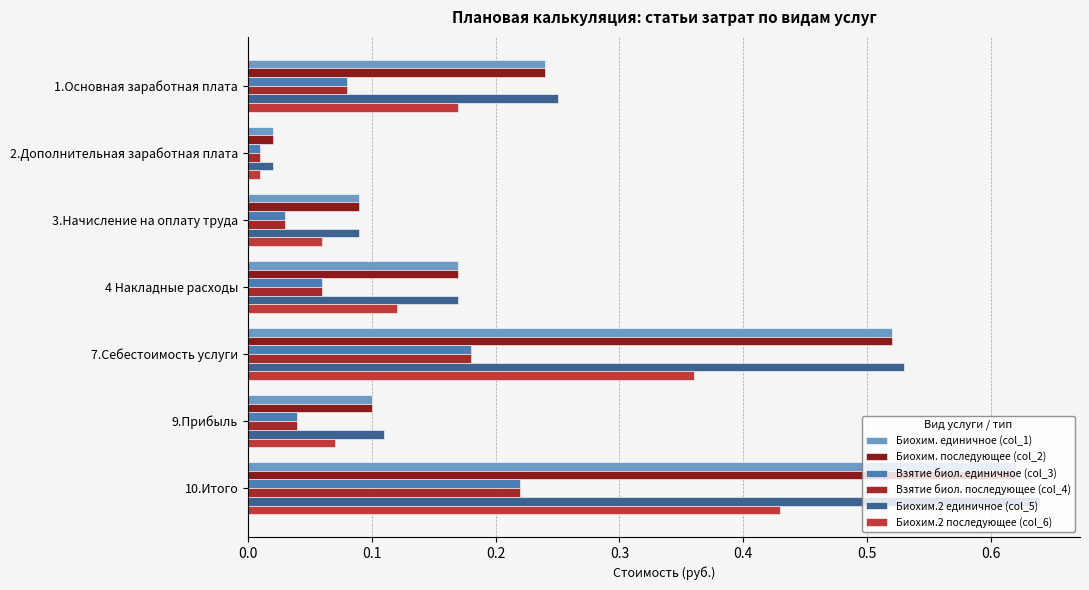

Count the number of categories in the chart.

7